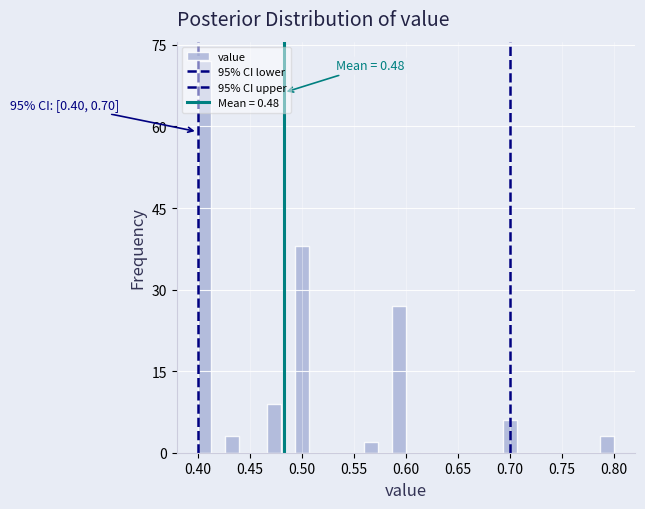

Read against the x-axis, roughly where is the centre of the tallest bar?

0.405